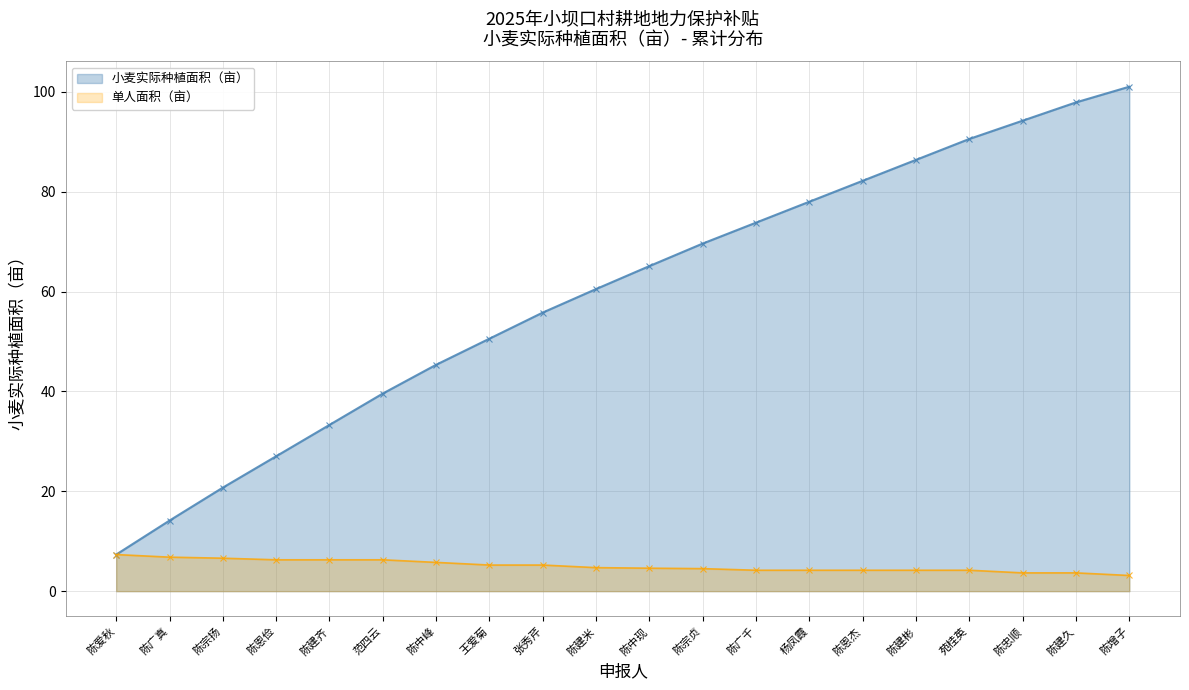

What is the maximum value shown in the chart?

101.0